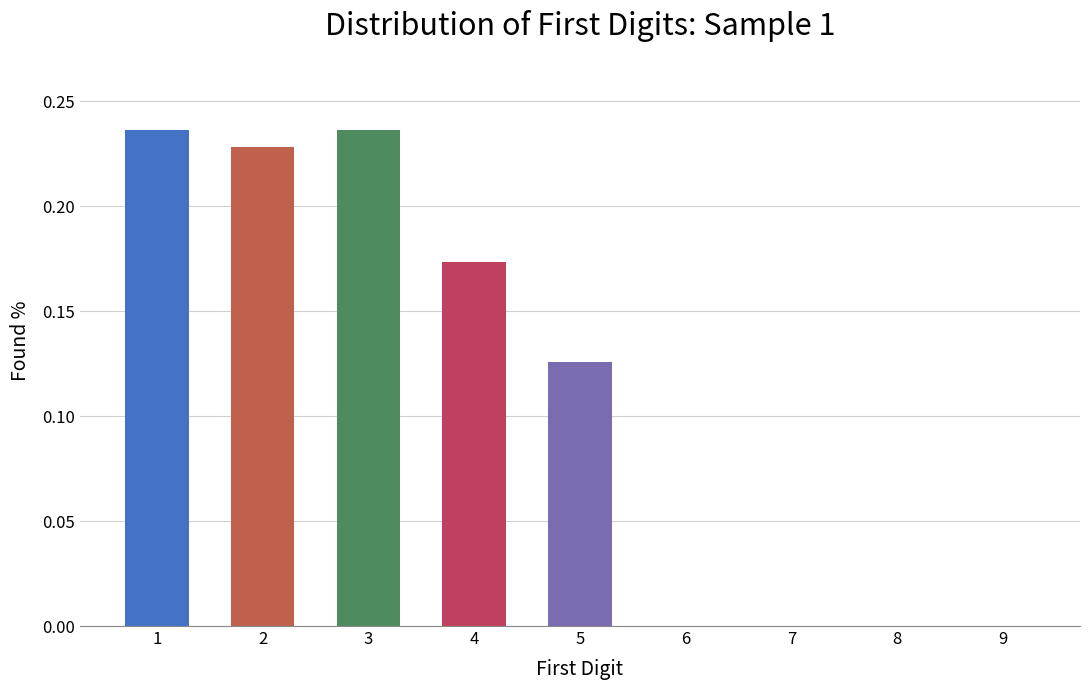

What is the sum of all values?

1.0